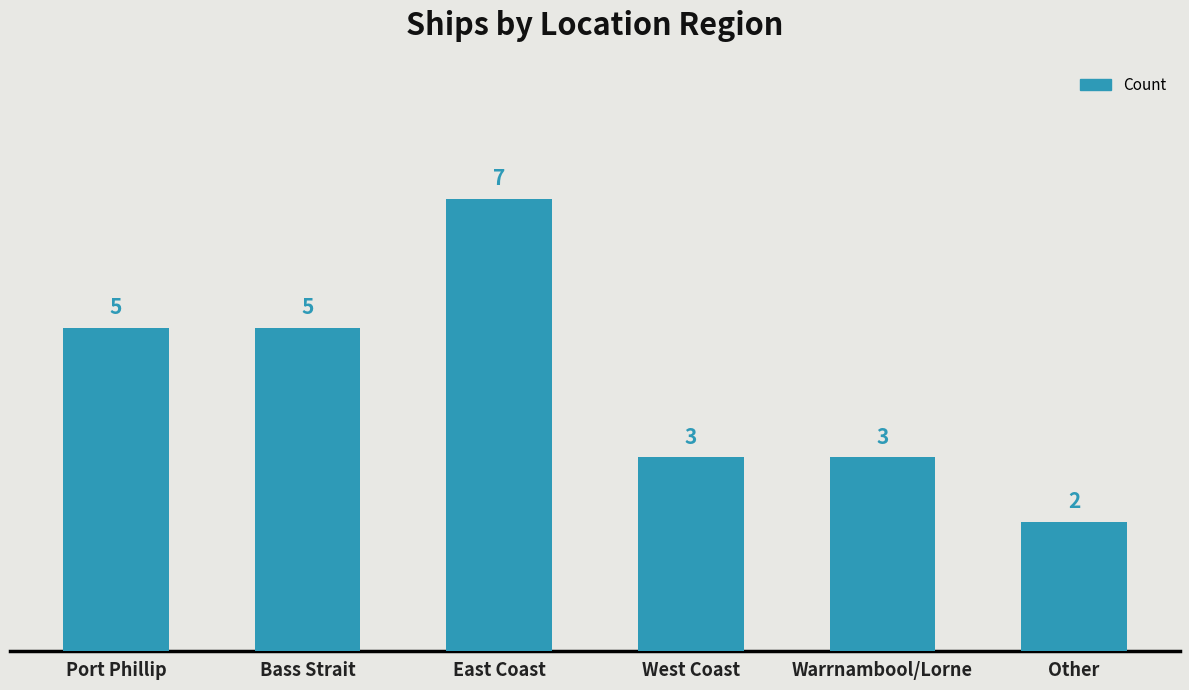

What is the sum of all values?

25